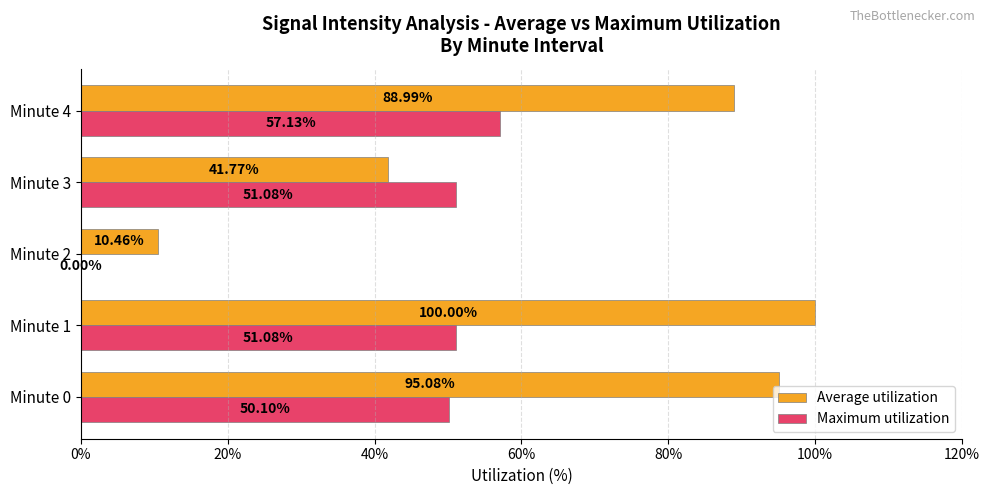

How many categories are shown in the chart?

5